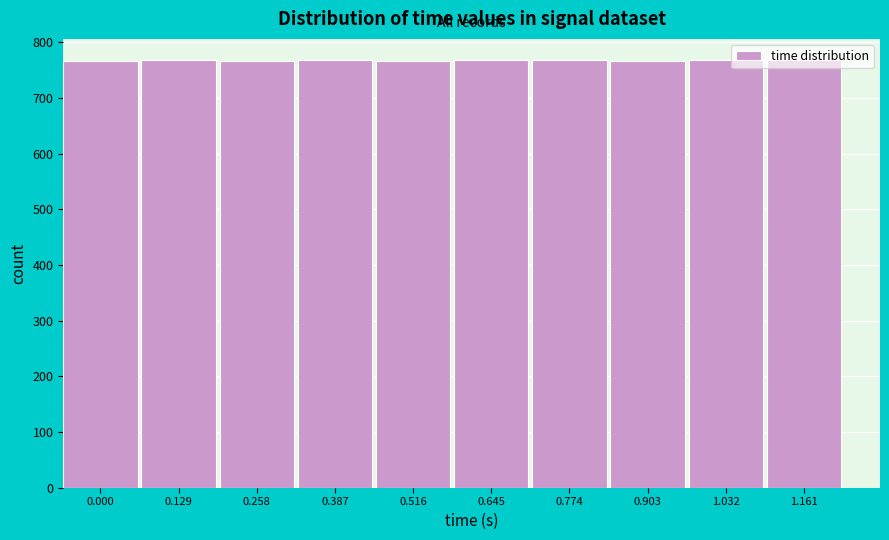

What is the value of the 10th bar from the left?

768